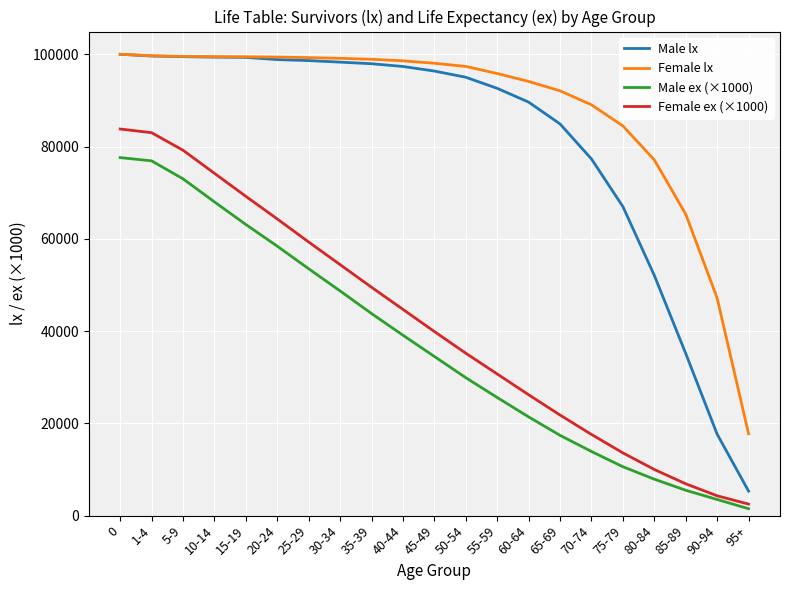

Which series has the largest total across all categories?

Female lx